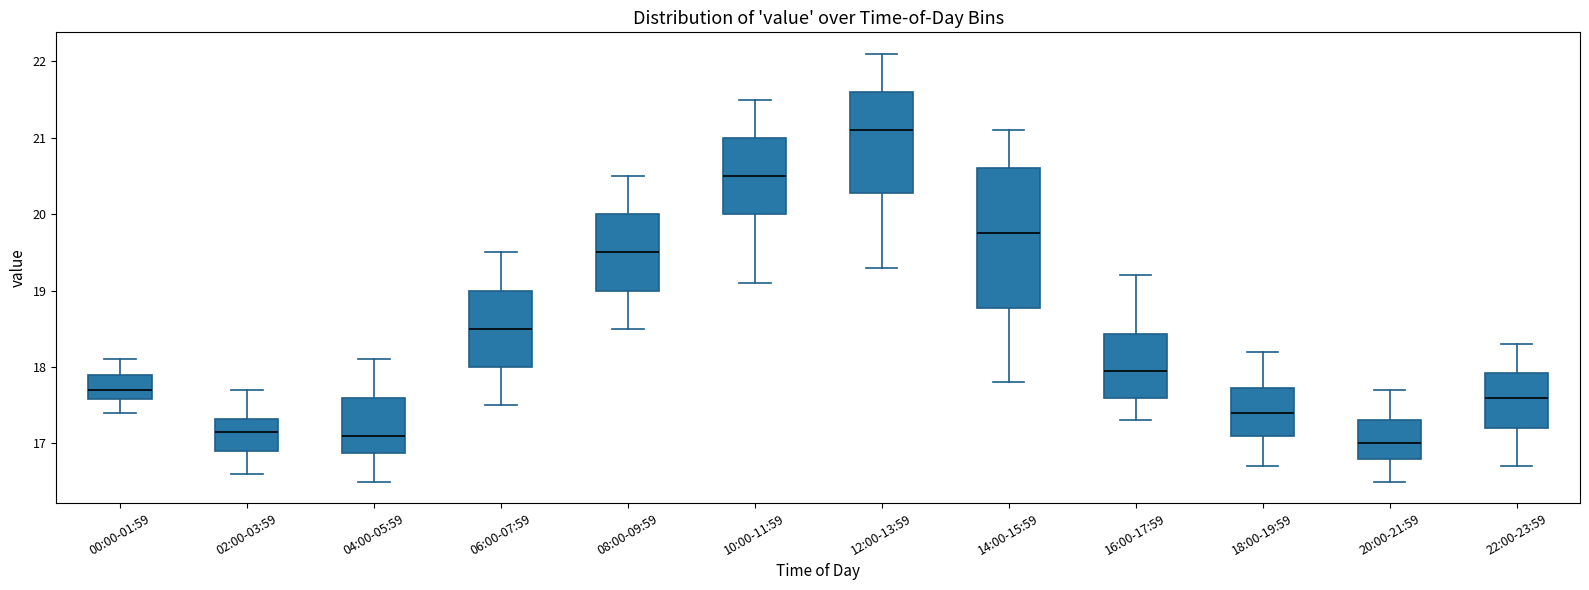

Which box has the lowest median line?

20:00-21:59